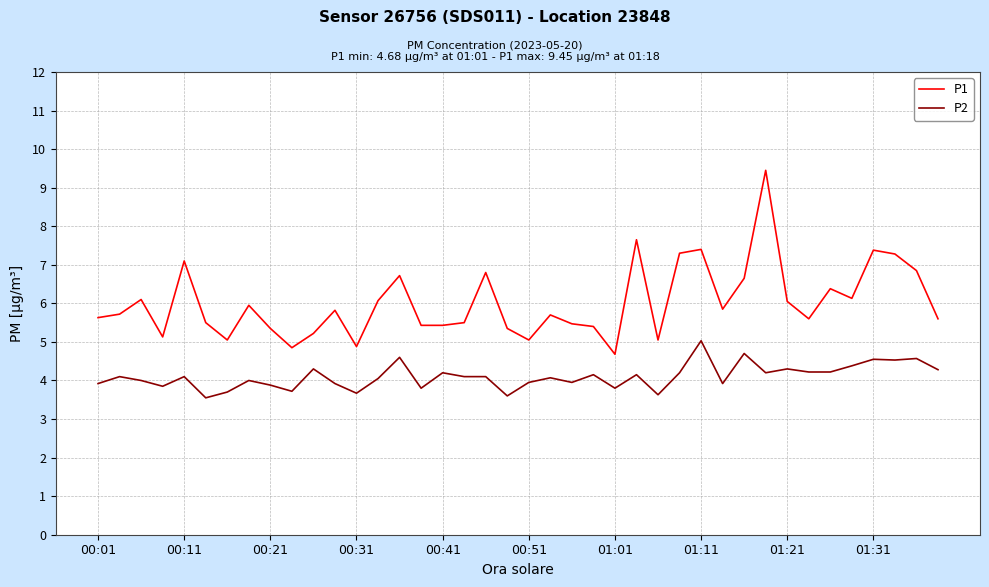

True or false: P1 and P2 cross at least once.

False